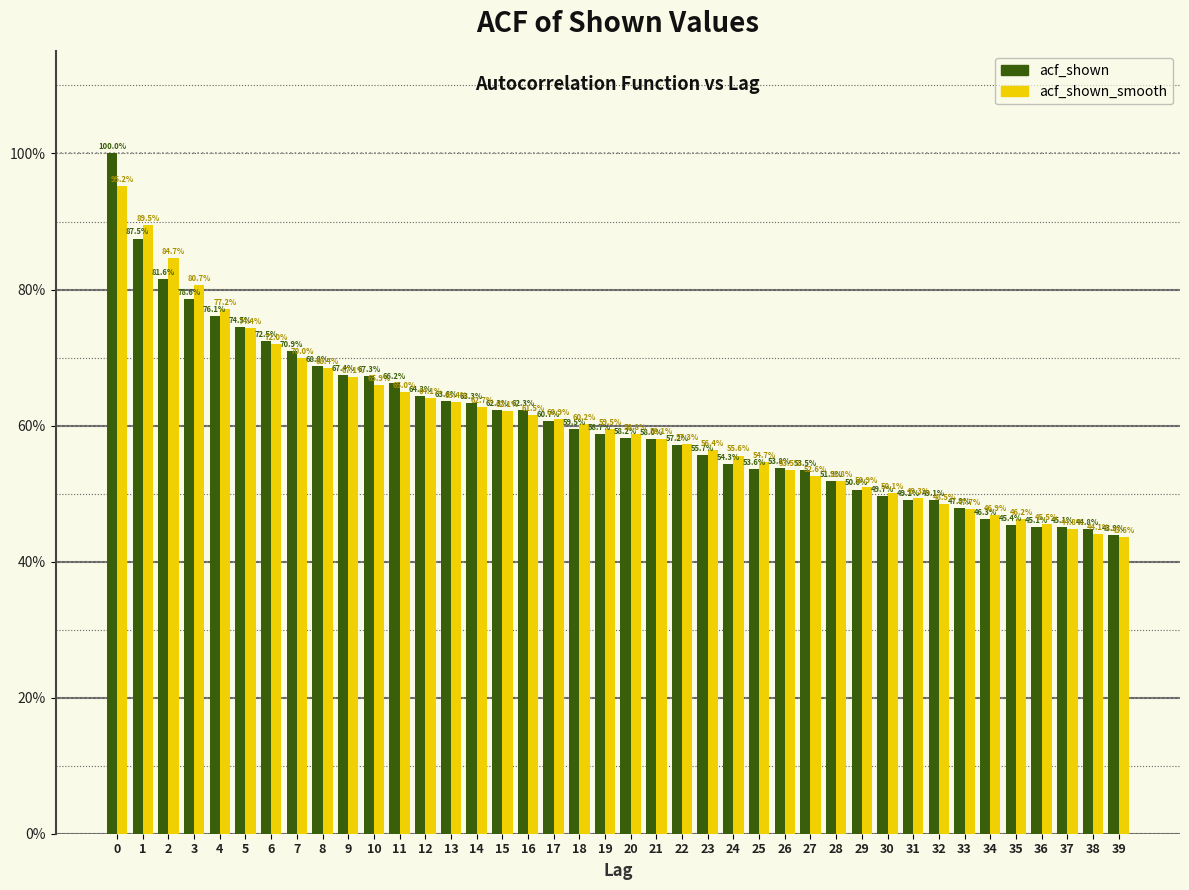

Does the chart contain stacked bars?

No